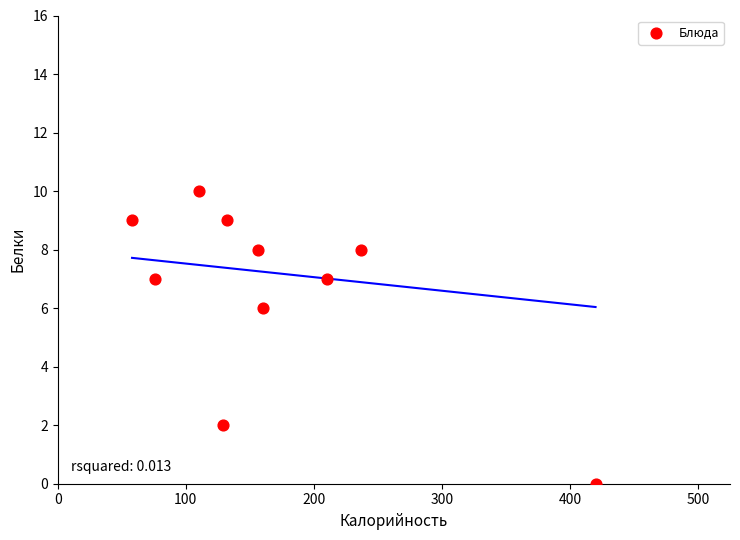

What is the range of X values (max minus min)?

362